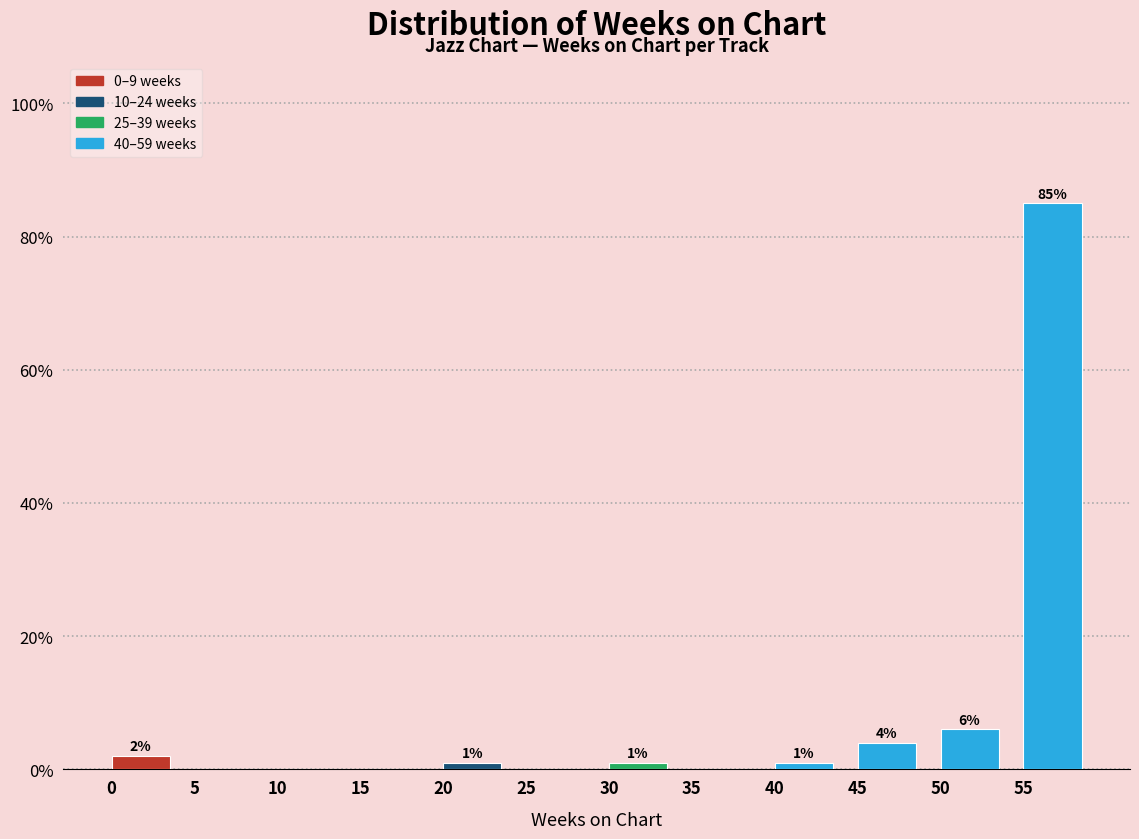

Which range on the x-axis has the tallest bar?

55 to 60